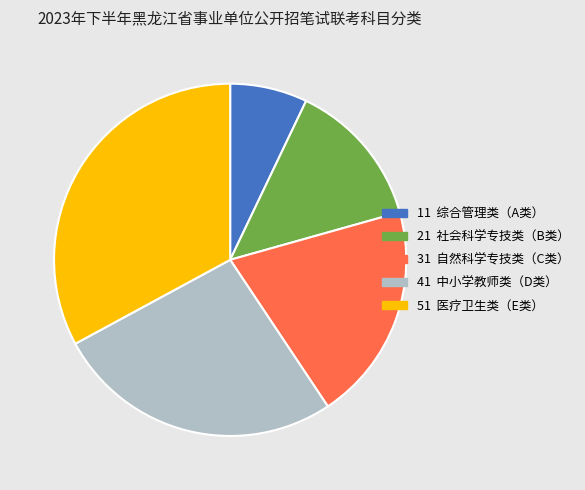

Is there a majority slice in this chart?

No